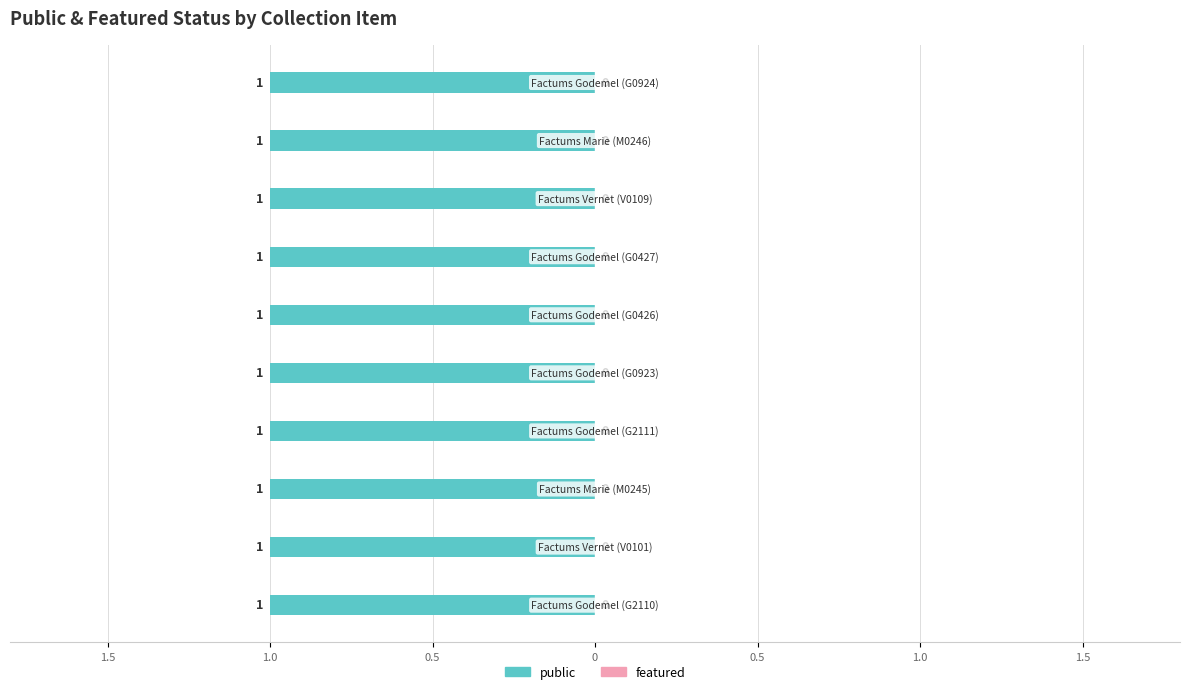

What is the value of the public bar at the 10th from the left?

1